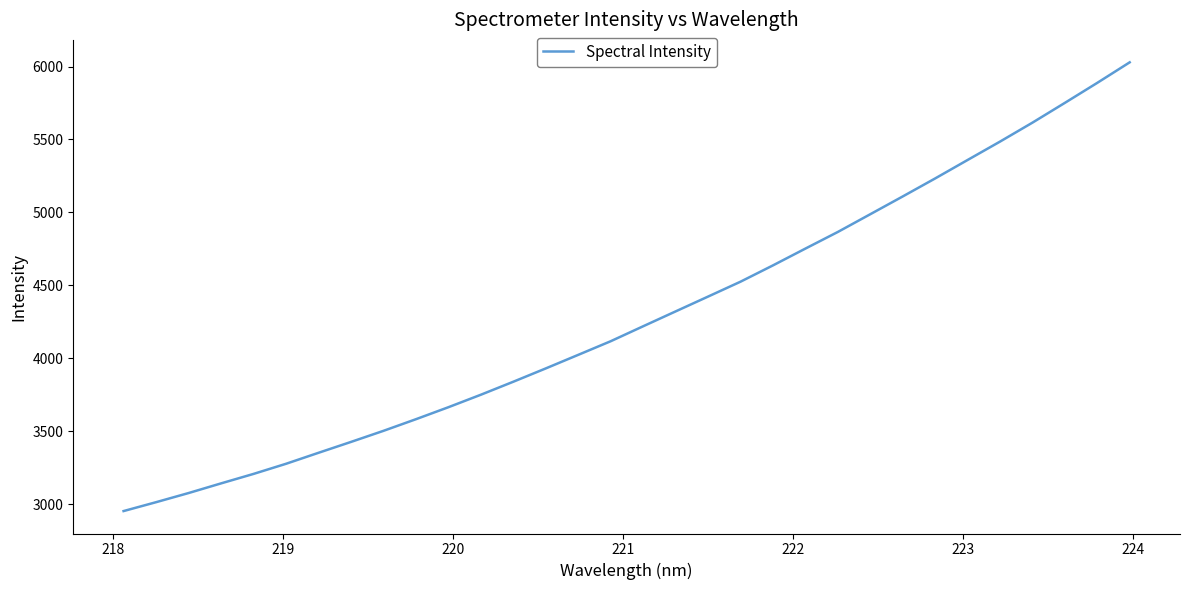

What is the maximum value shown in the chart?

6029.1